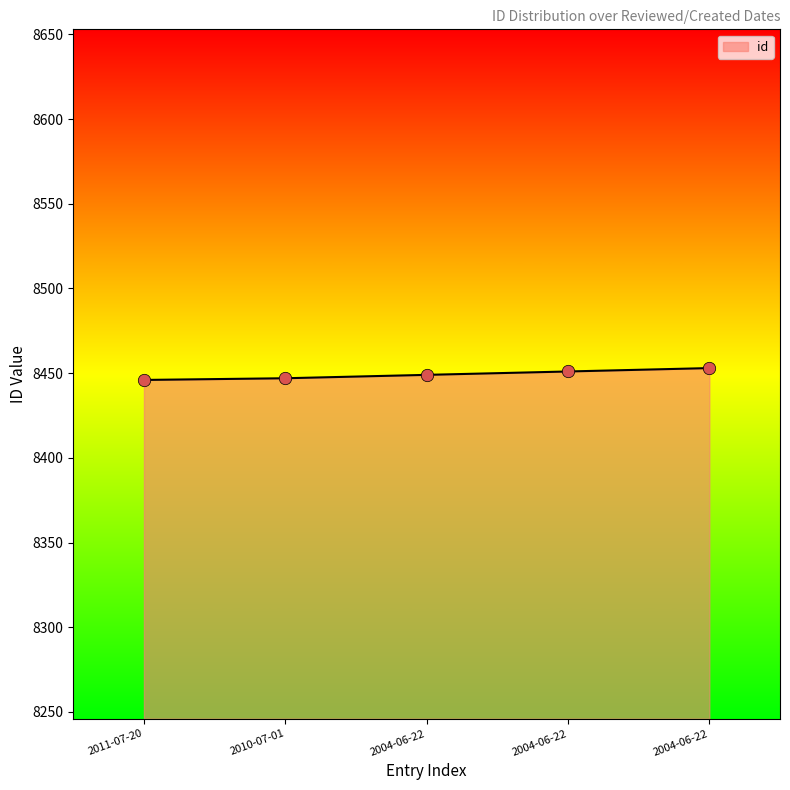

What is the ratio of the value at 2010-07-01 to the value at 2004-06-22?

1.0